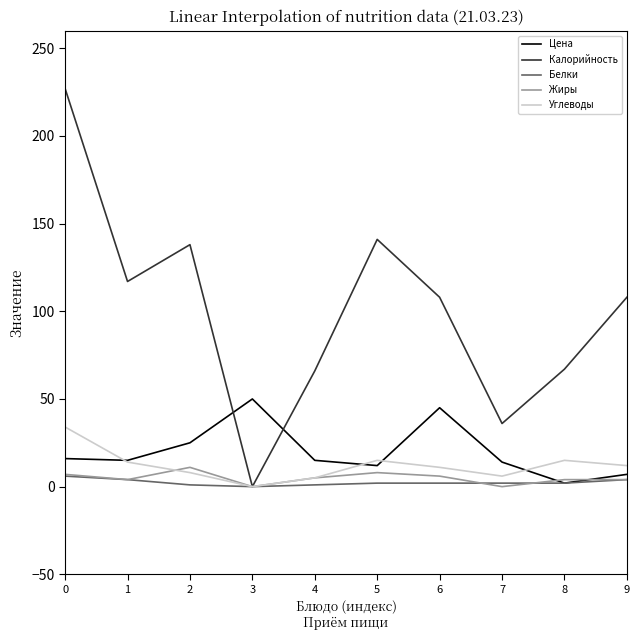

What is the sum of all Калорийность values?

1008